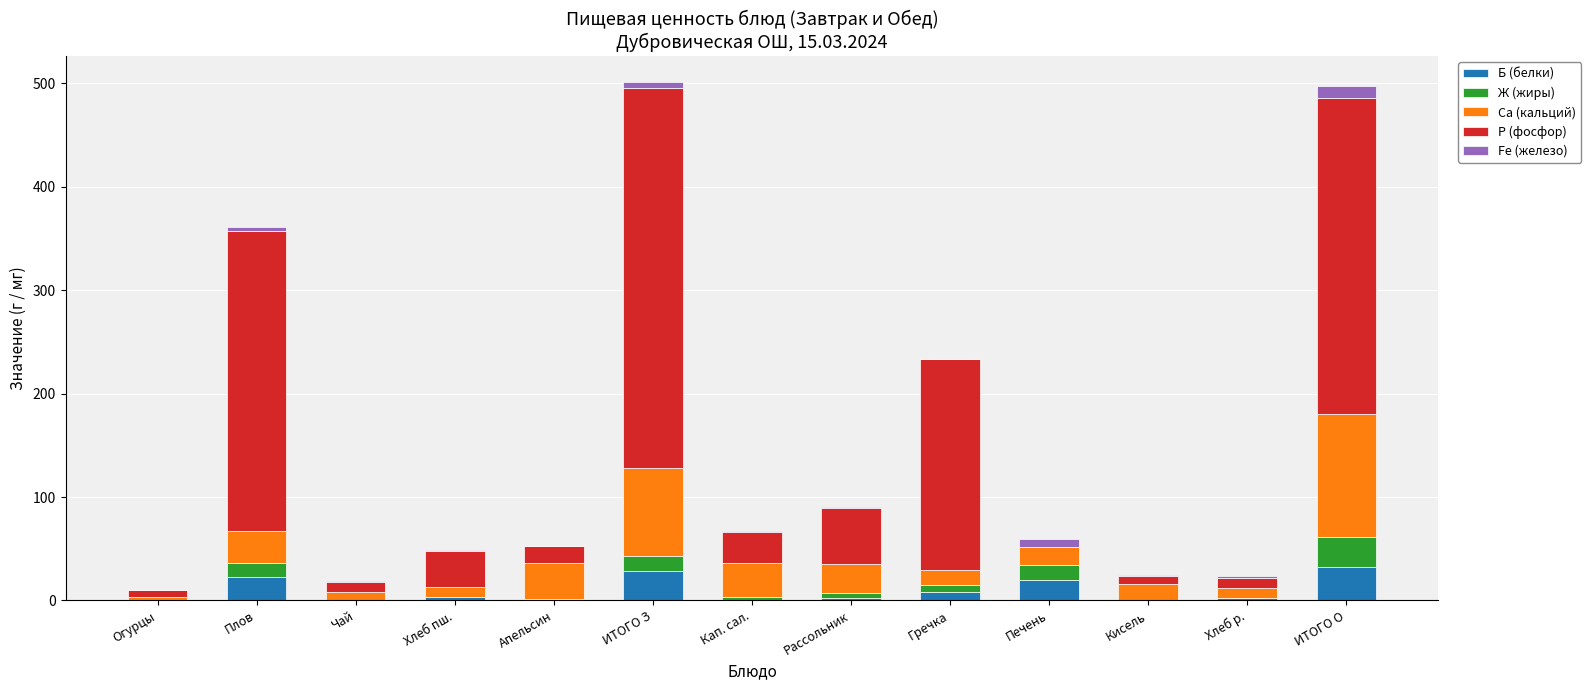

What is the maximum value for Б (белки)?

32.2